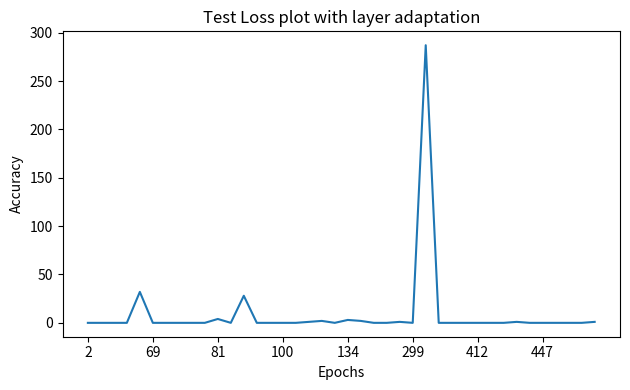

True or false: there are more than 0 points higher than both neighbors.

True